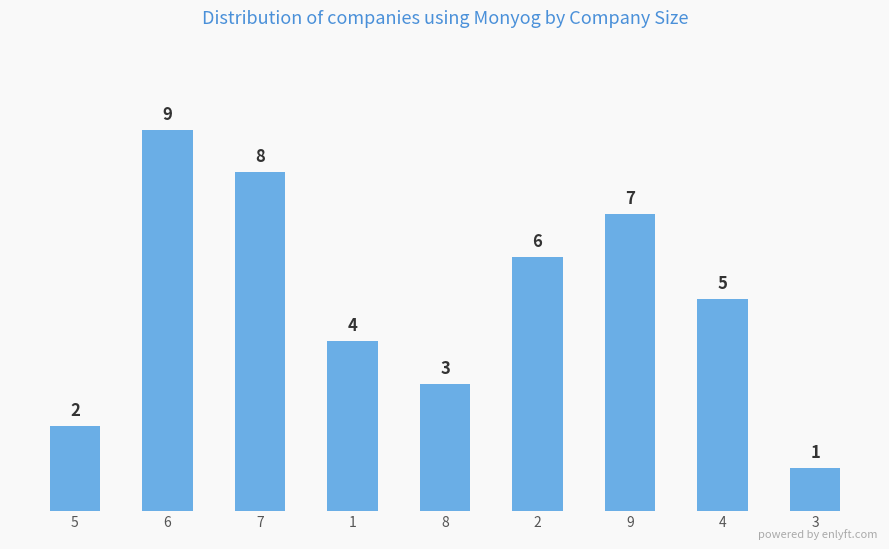

How many series are shown in this chart?

1